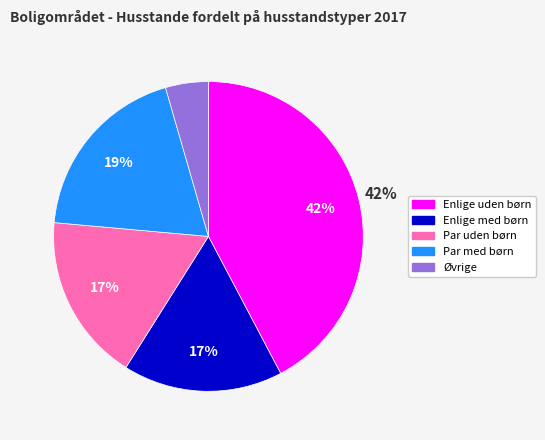

Between Enlige uden børn and Par uden børn, which is larger?

Enlige uden børn